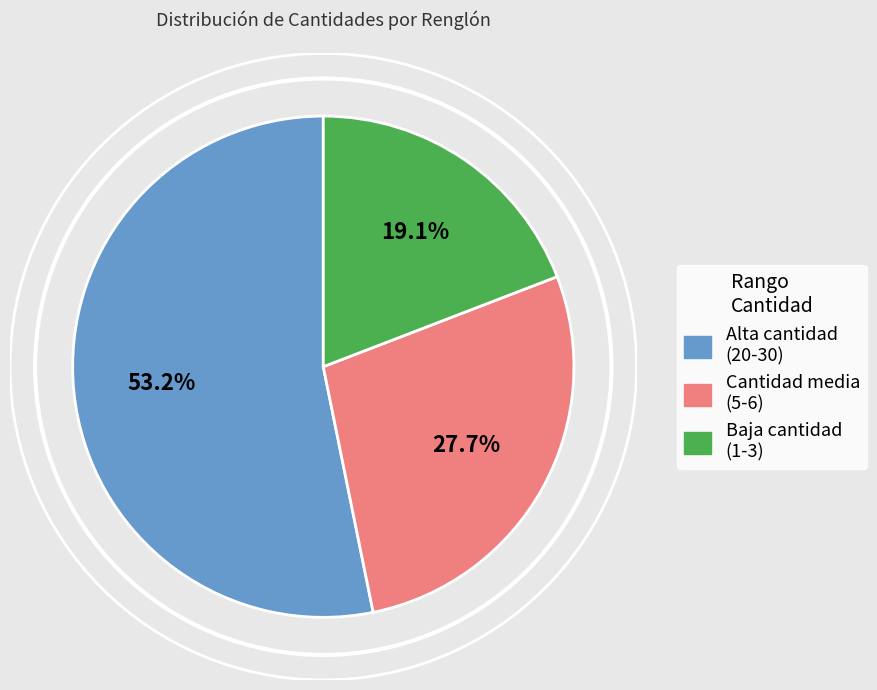

Is there a majority slice in this chart?

Yes